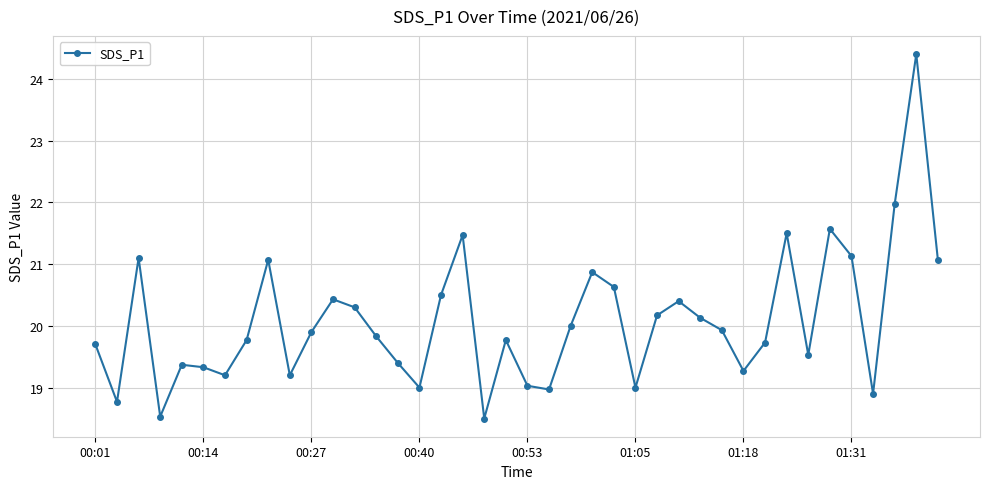

What is the value of the 28th point from the left?

20.4